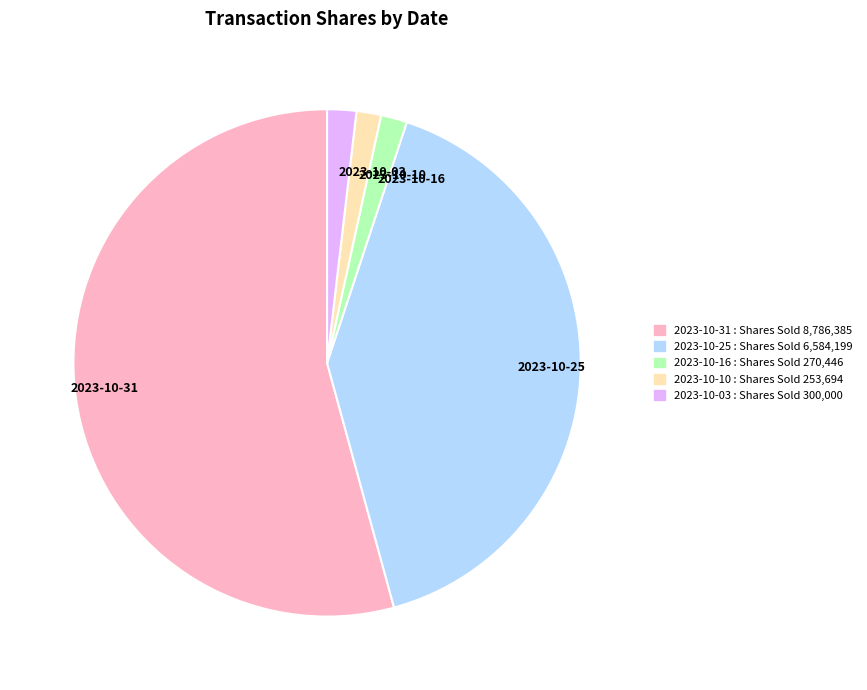

What is the largest slice in the pie chart?

2023-10-31